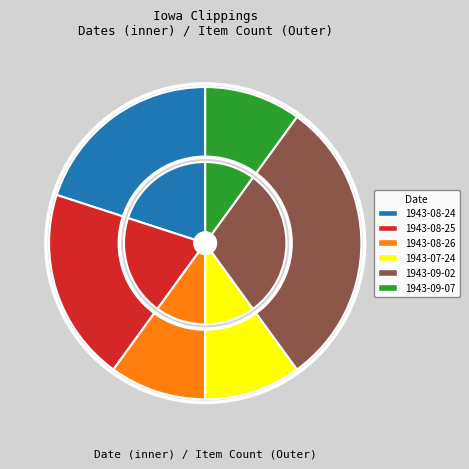

Is it true that 1943-09-02 is 42% of the pie?

False